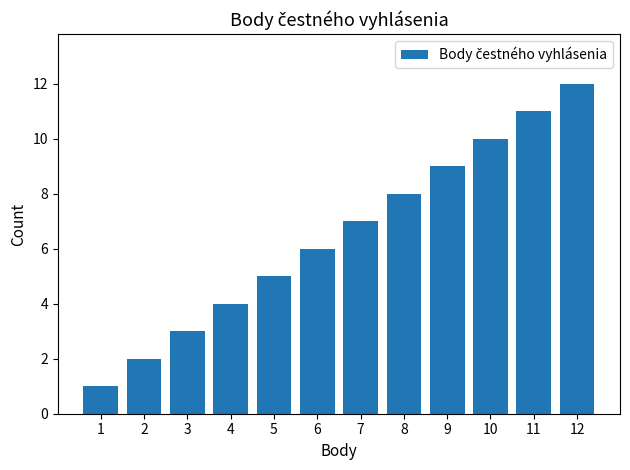

Which label corresponds to the largest value in the chart?

12